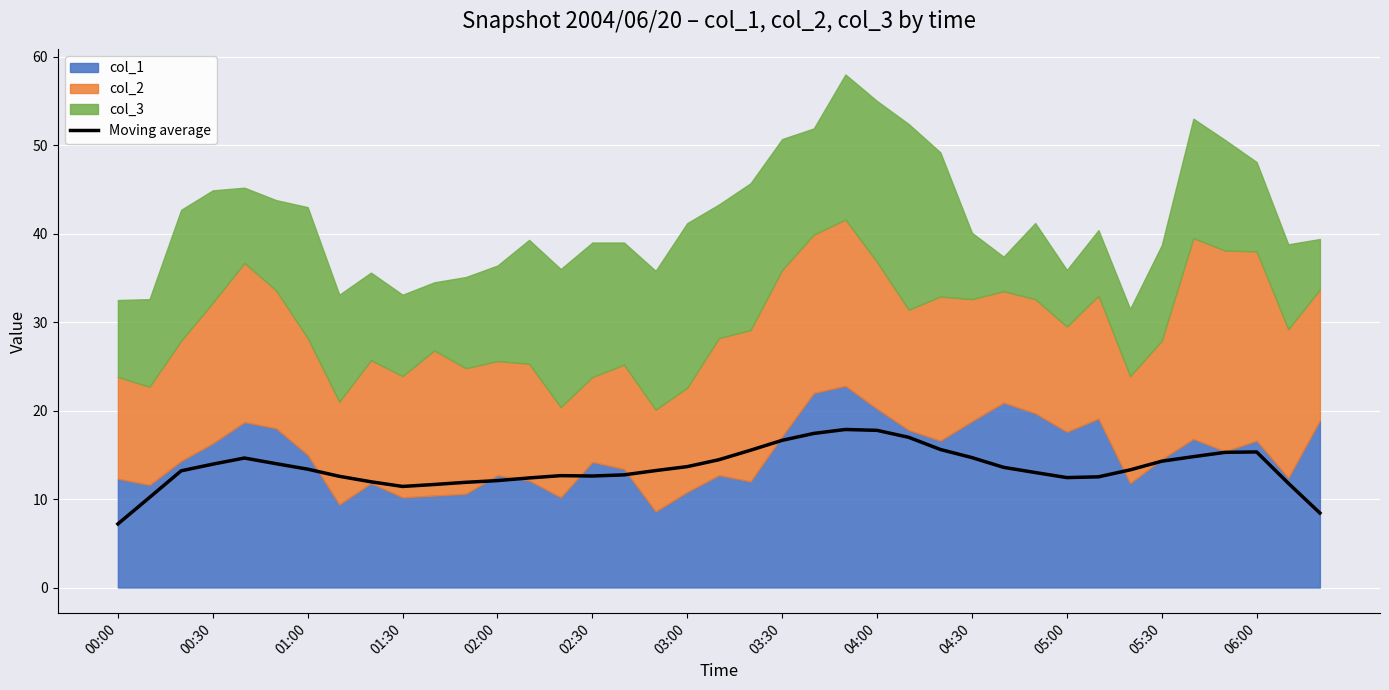

What is the minimum value for Moving average?

7.2